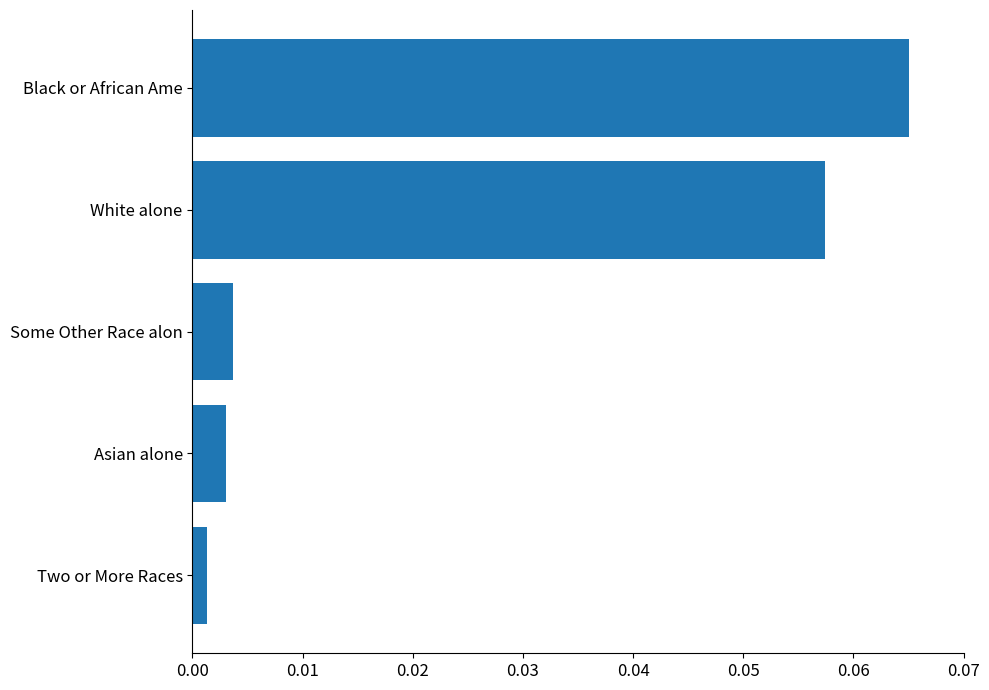

The value at Black or African Ame is 0.0. True or false?

False